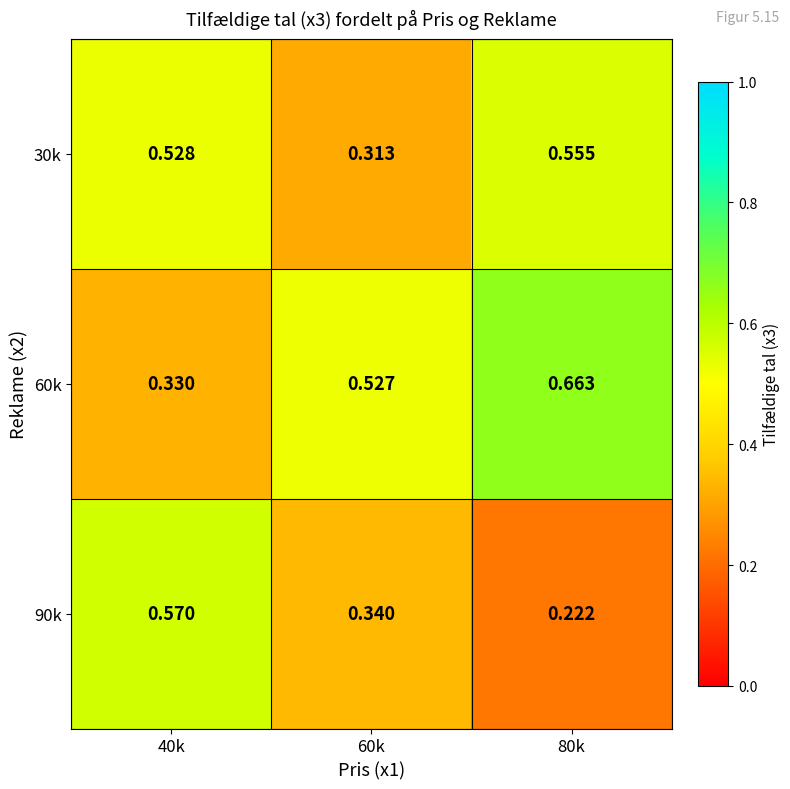

Is the value of 30k at 40k greater than the value of 60k at 80k?

No